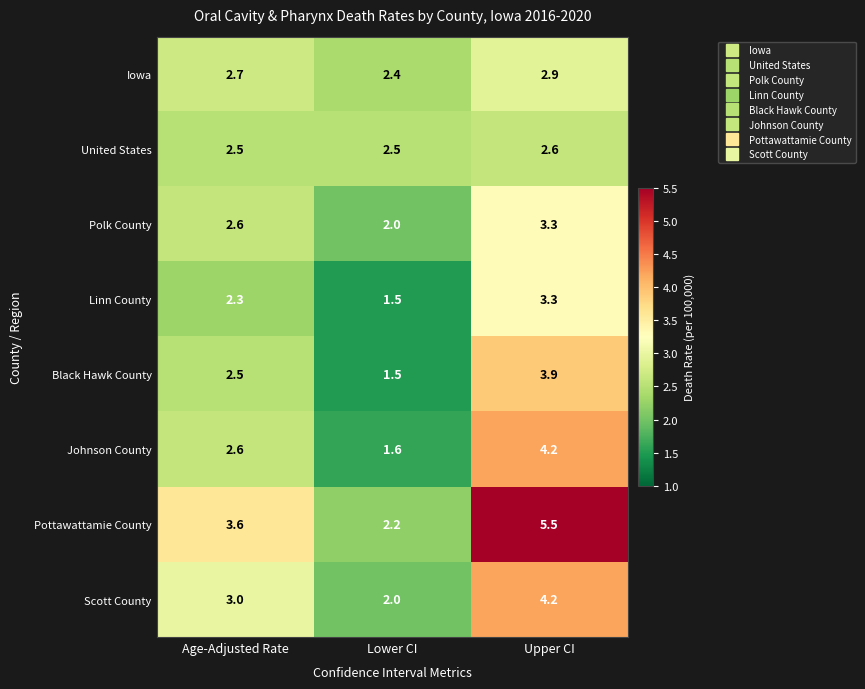

List the labels in order of Black Hawk County value, smallest first.

Lower CI, Age-Adjusted Rate, Upper CI